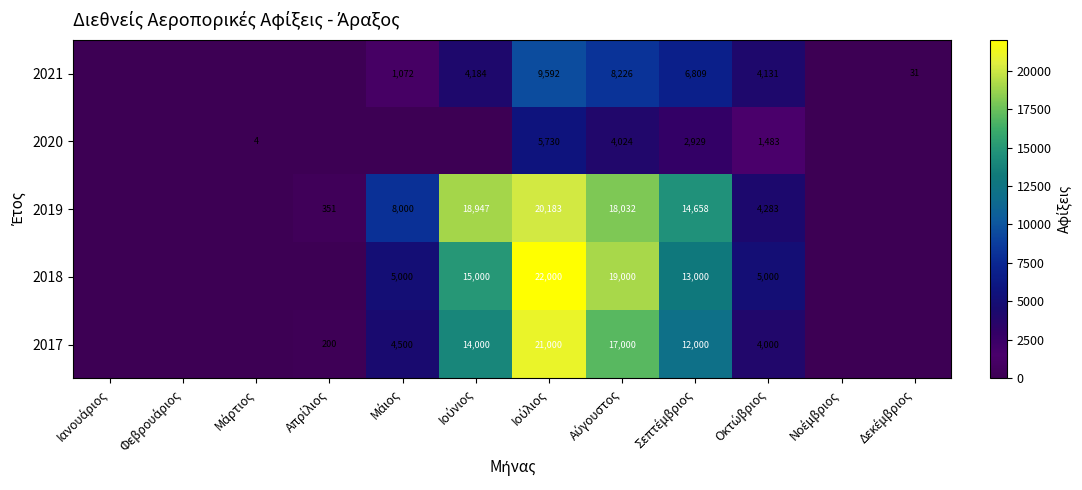

At which label does 2020 reach its peak?

Ιούλιος